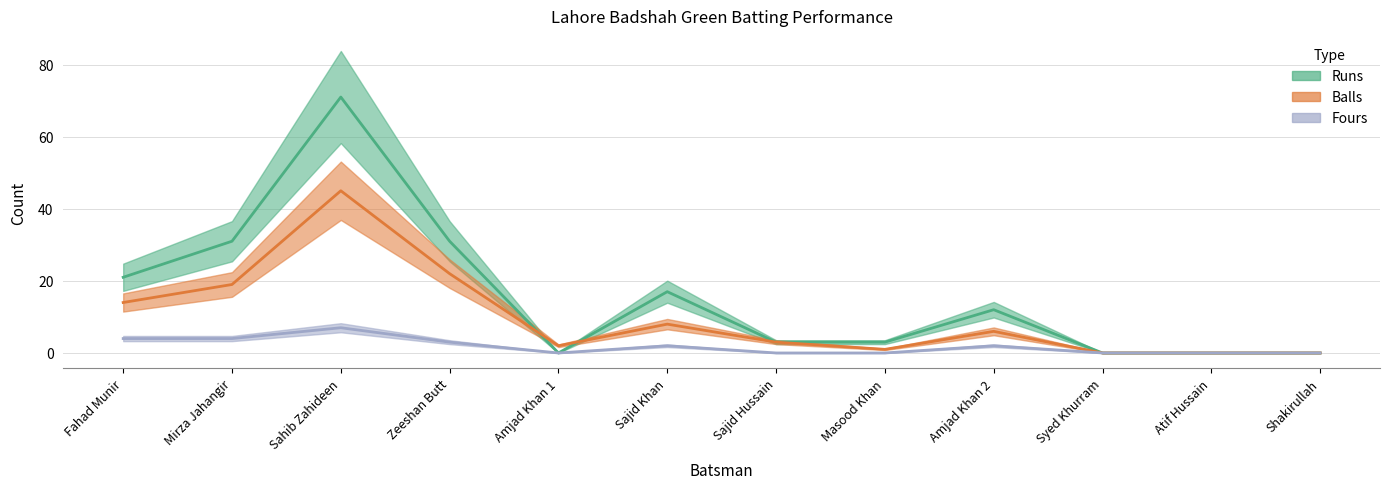

True or false: Balls and Fours cross at least once.

False